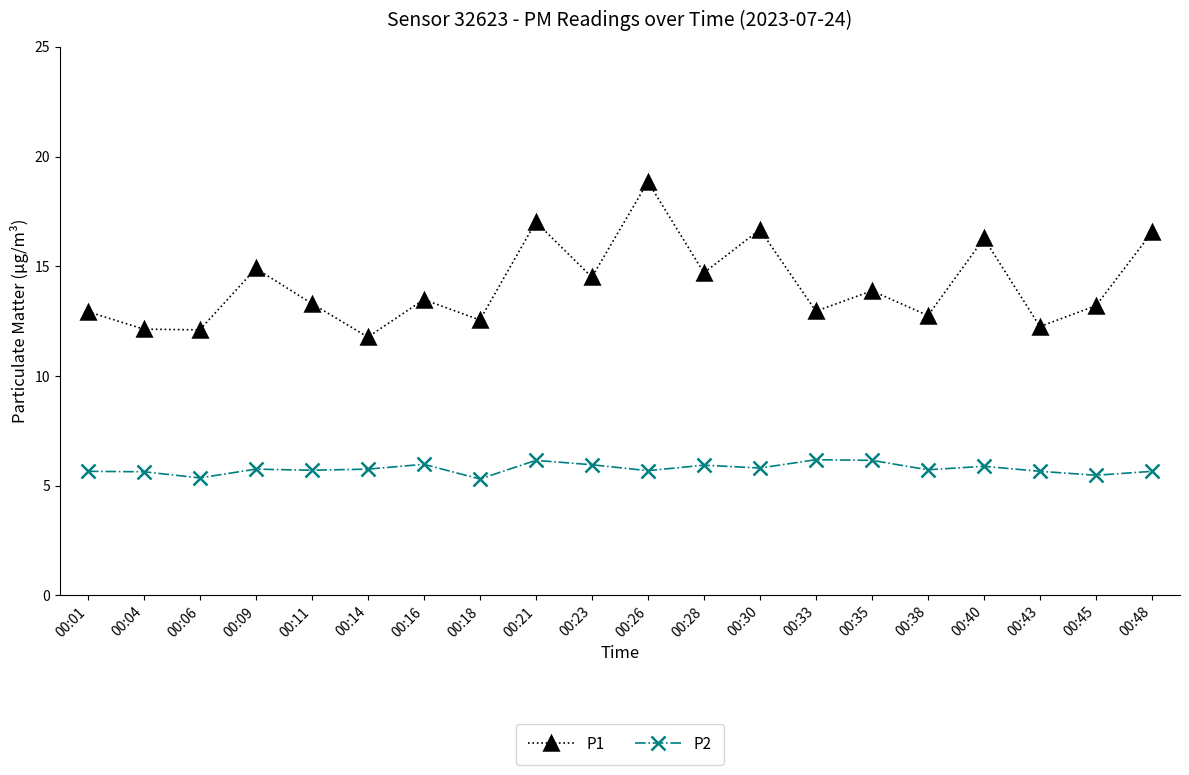

How many categories are shown in the chart?

20